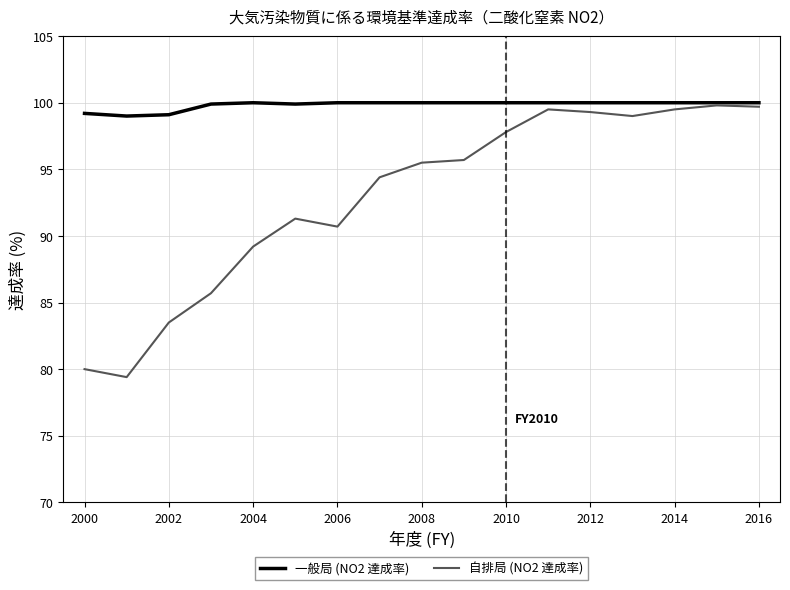

Which series has the largest range (max minus min)?

自排局 (NO2 達成率)